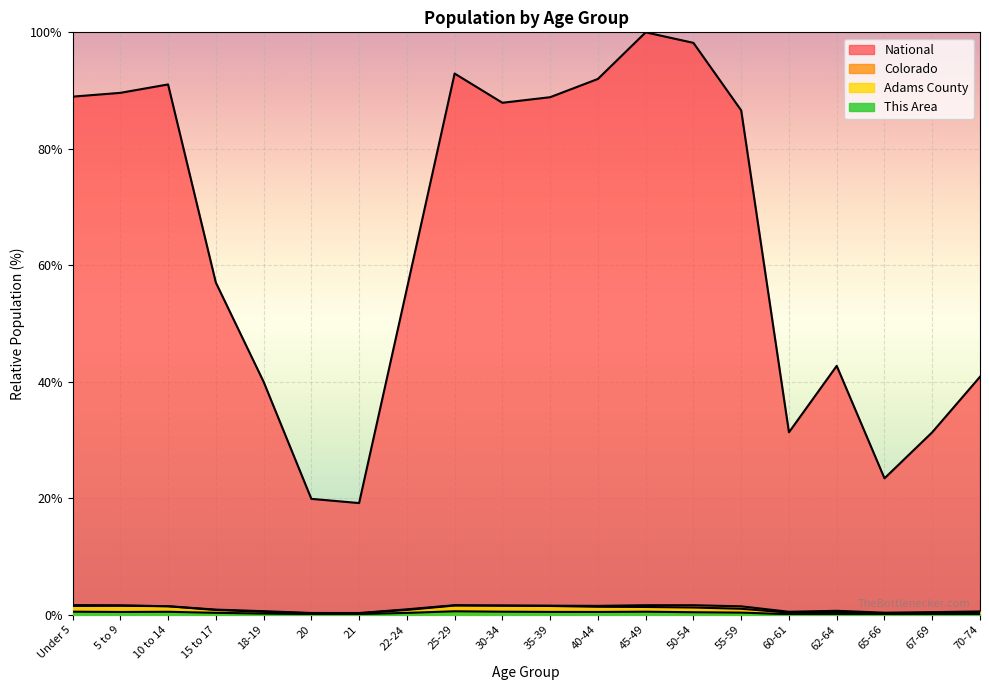

Rank the series at 65-66 from highest to lowest value.

National, Colorado, Adams County, This Area